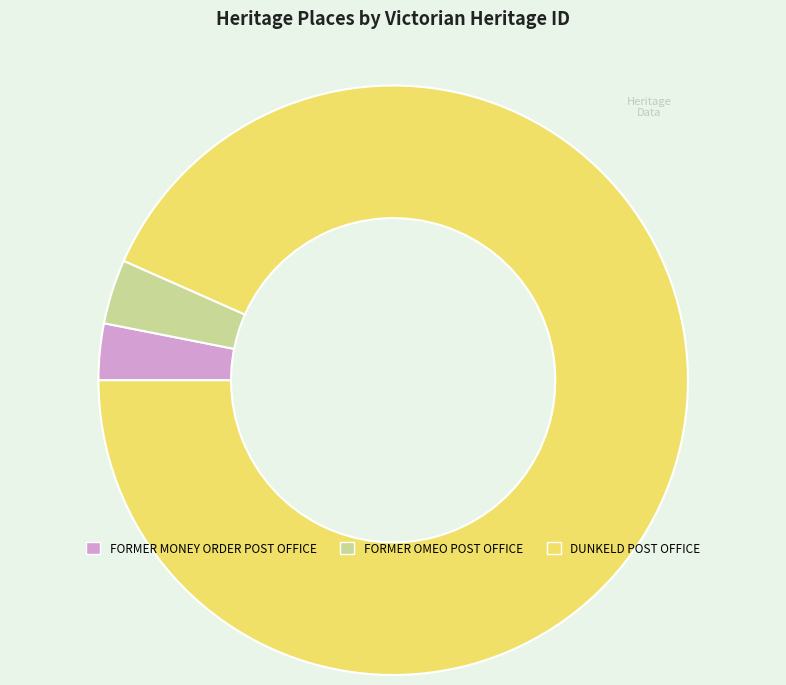

Count the number of slices in the pie.

3